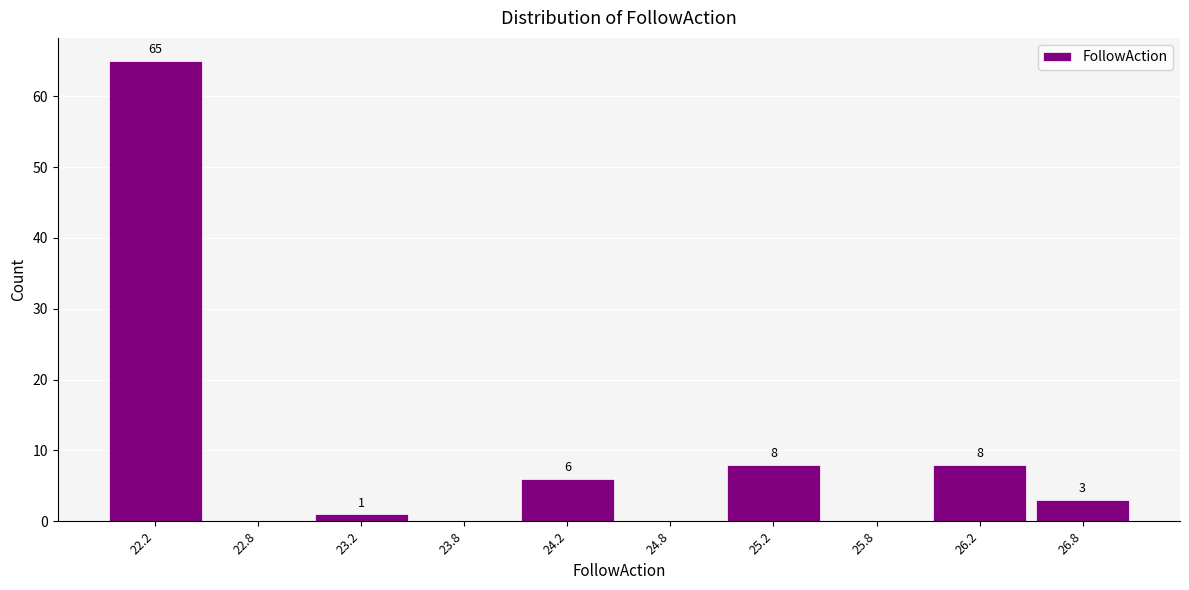

Which range on the x-axis has the tallest bar?

22.0 to 22.5